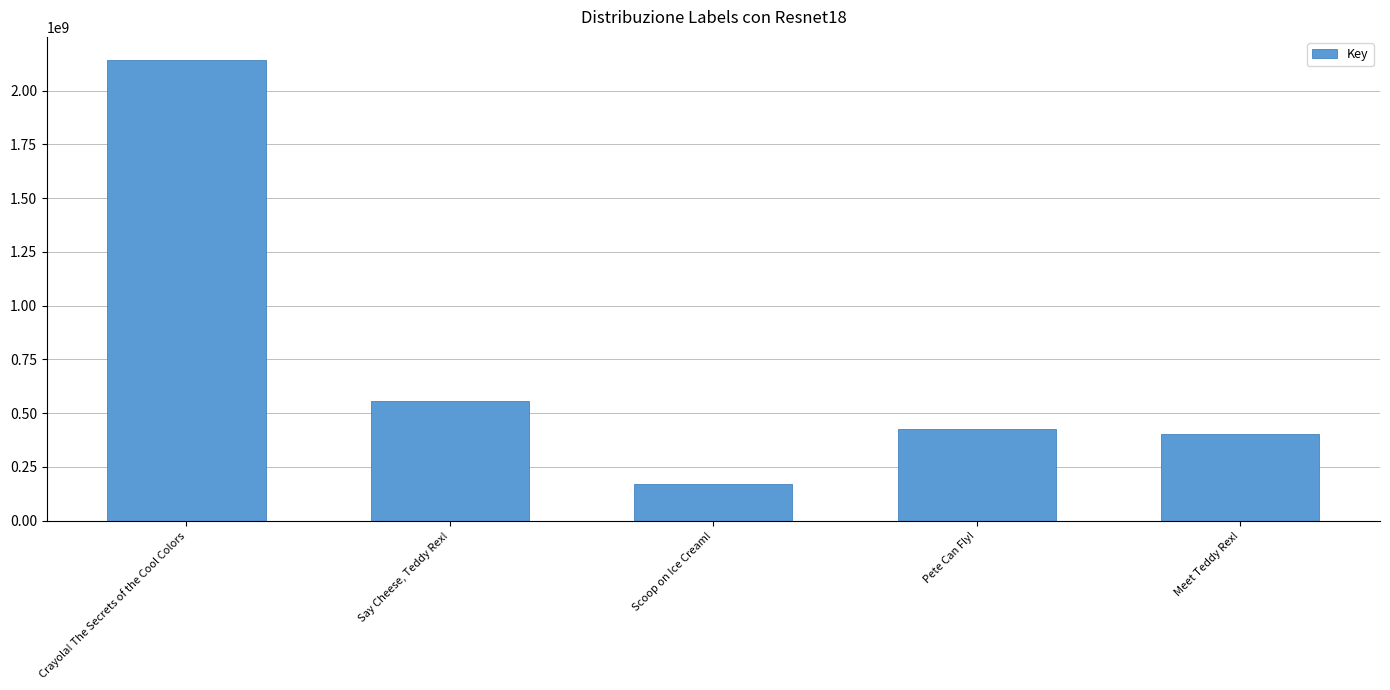

Reading left to right, list all the values displayed in this chart.

2142603253	557199182	168526692	426792485	401185861